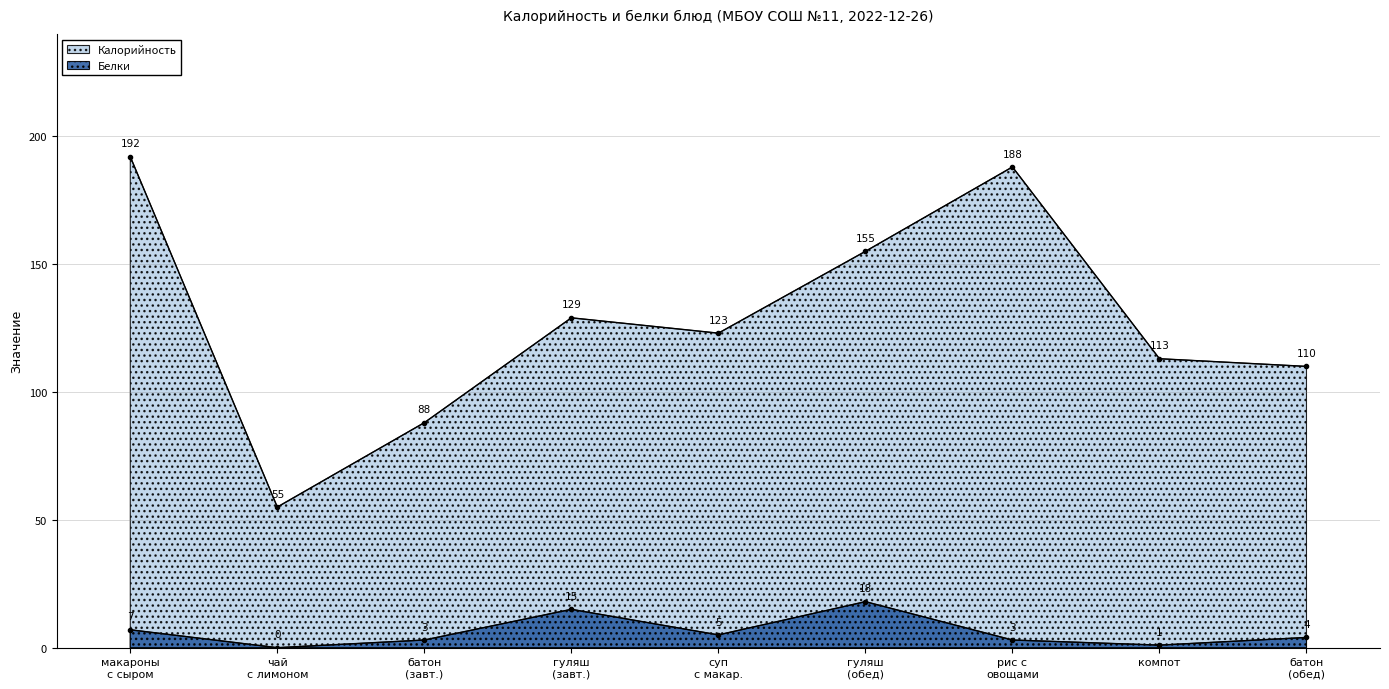

Between макароны с сыром and чай с лимоном, which series saw the biggest shift?

Калорийность